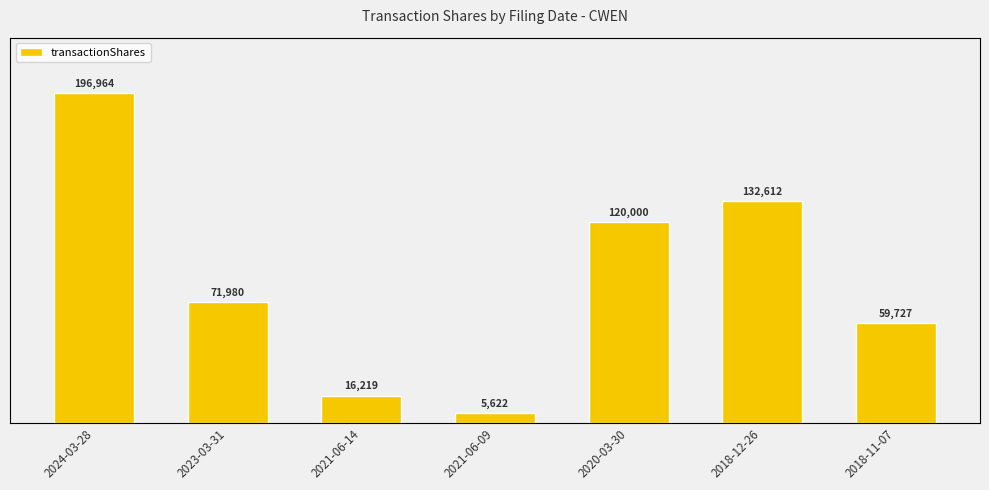

What is the difference between the values at 2021-06-09 and 2020-03-30?

114378